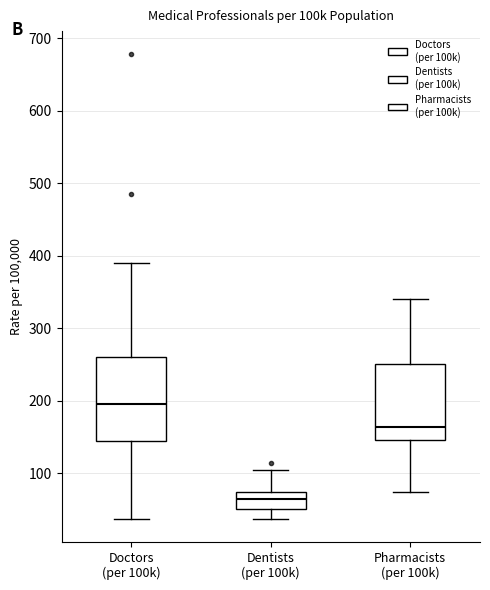

Which box is the tallest, from its lower edge to its upper edge?

Doctors (per 100k)